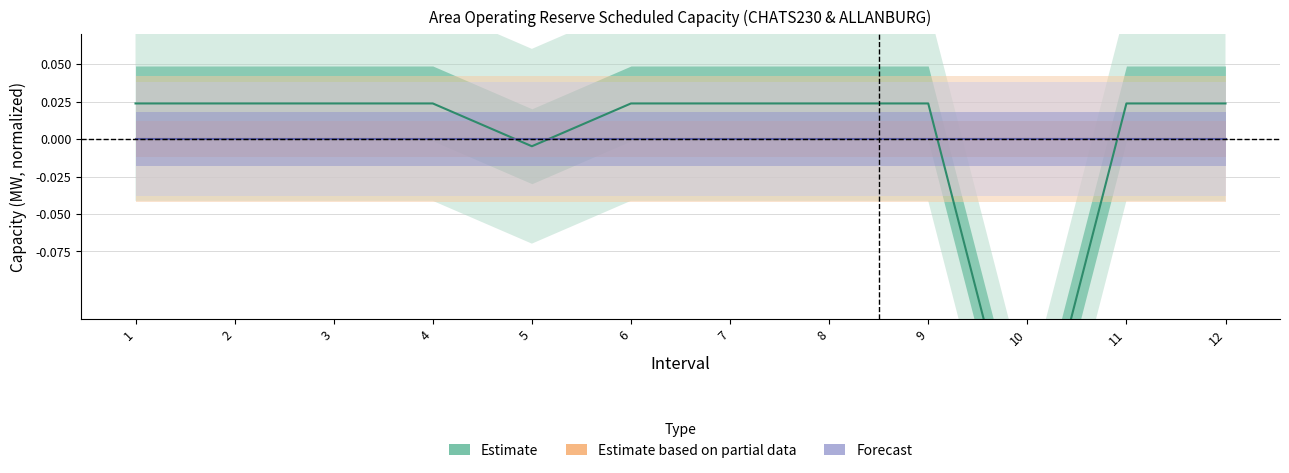

True or false: Estimate has a value of -0.2 at 10.

True